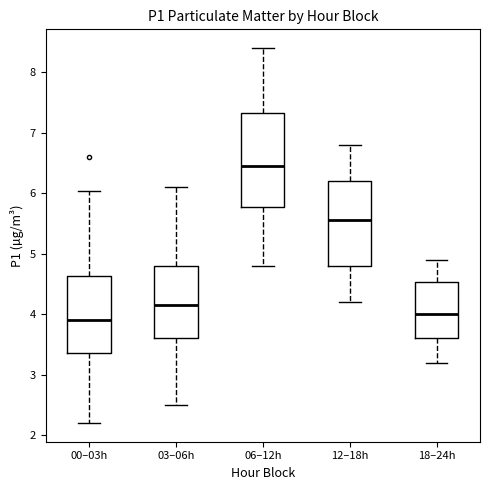

Where does the median line of the box for 06–12h sit on the y-axis? The values are not printed on the chart, so give them approximately, as read against the axis.

6.5